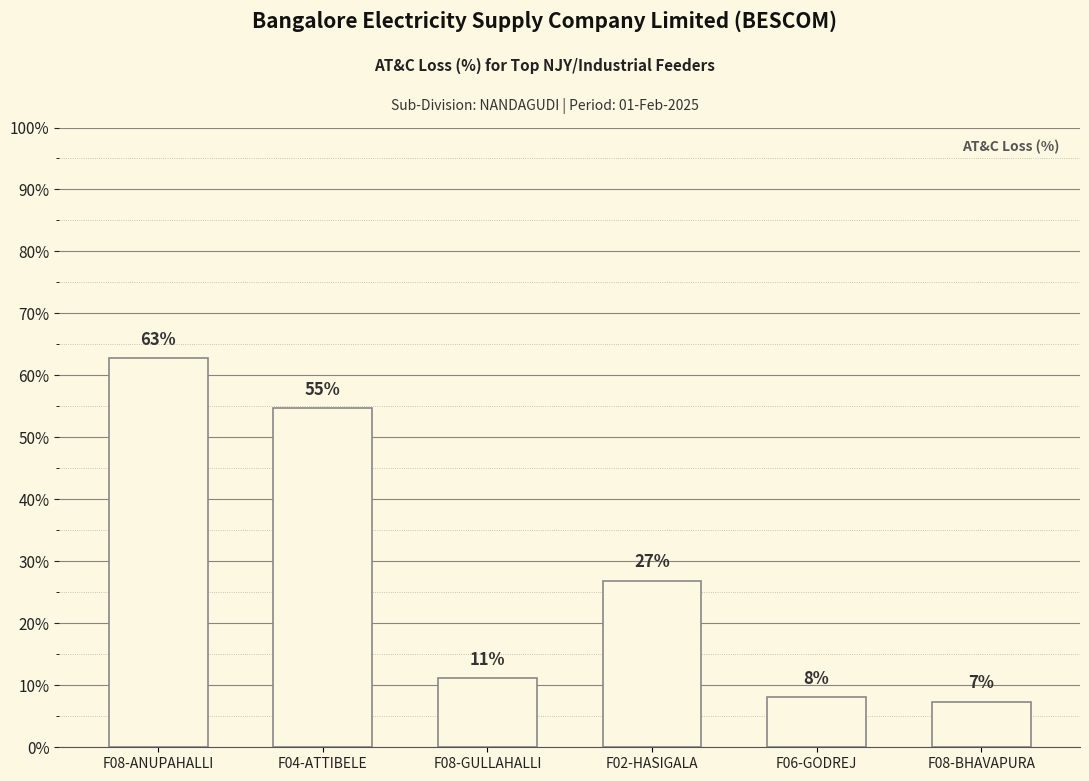

How many bars are there in total?

6